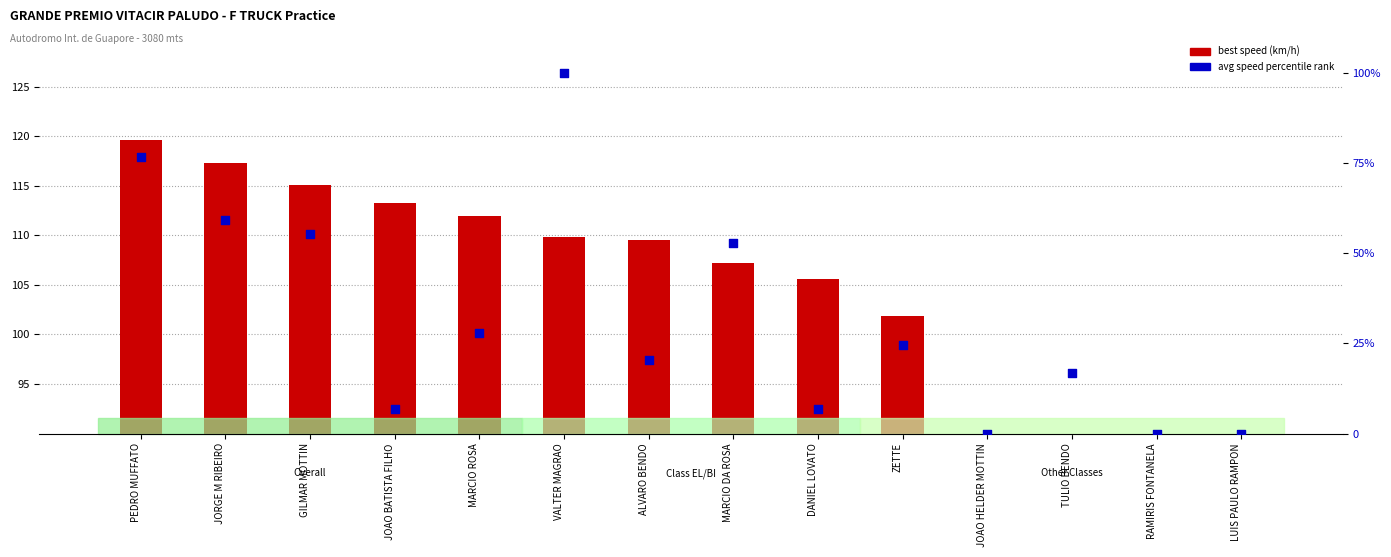

At which category is the sum across all series the highest?

VALTER MAGRAO